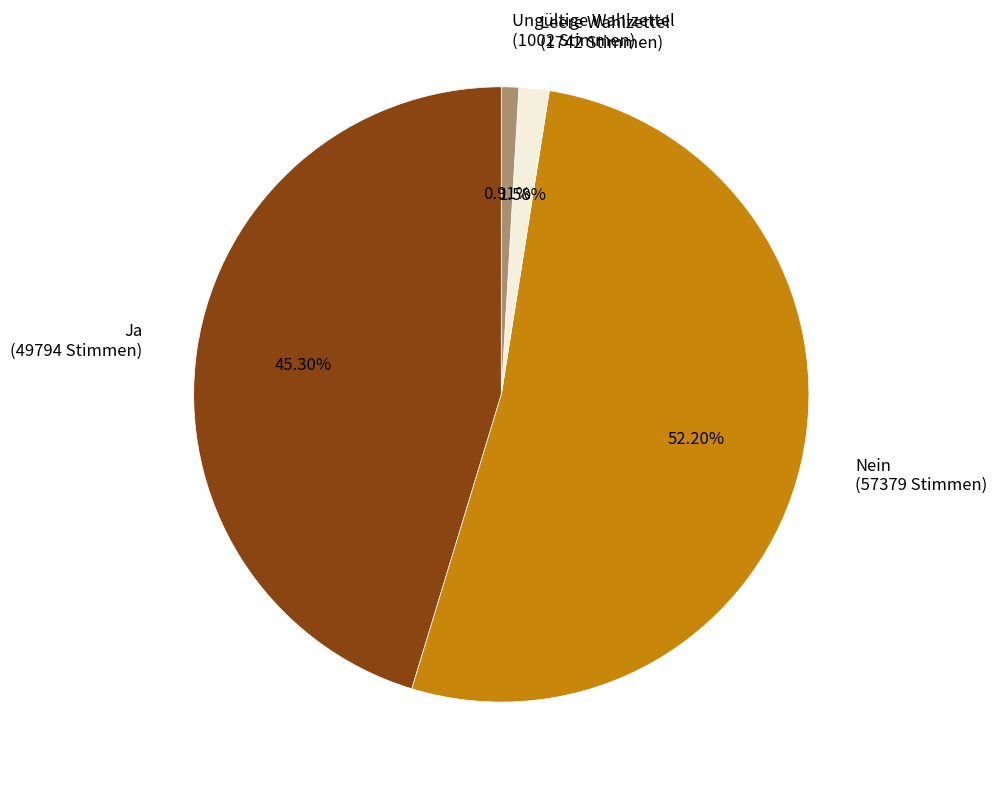

Is it true that Ungültige Wahlzettel is 1% of the pie?

True